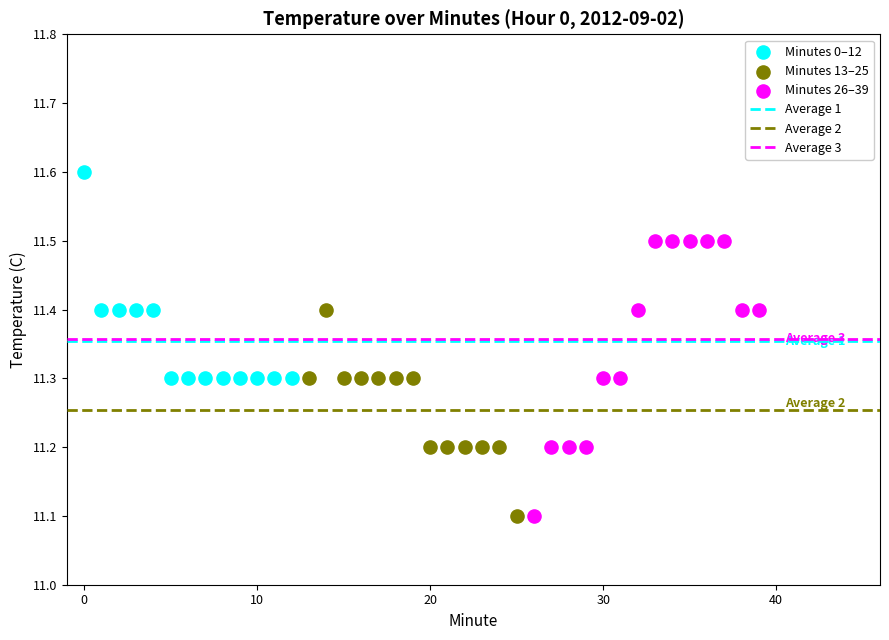

Which series has the widest spread of Y values?

Minutes 26–39